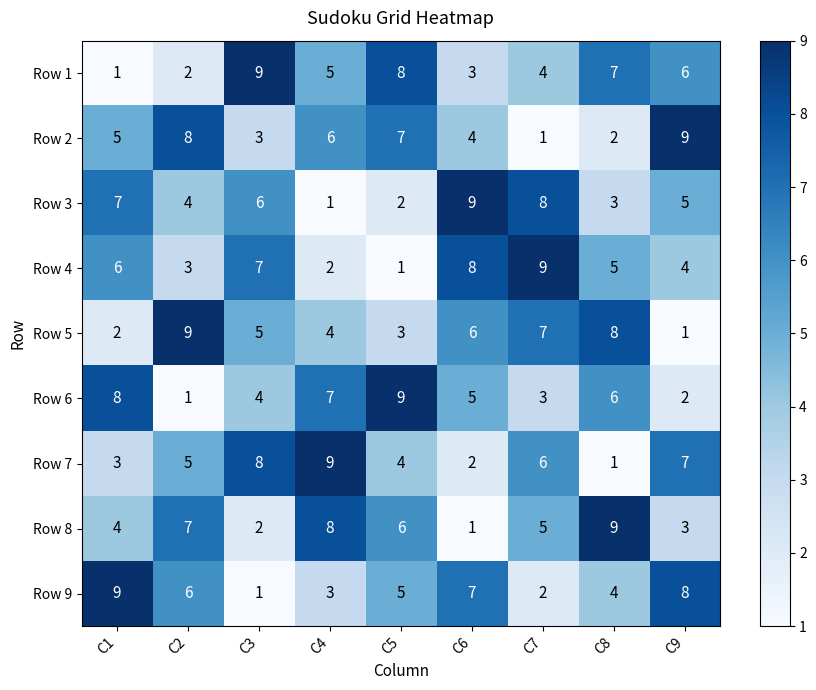

What is the total value across all series at C2?

45